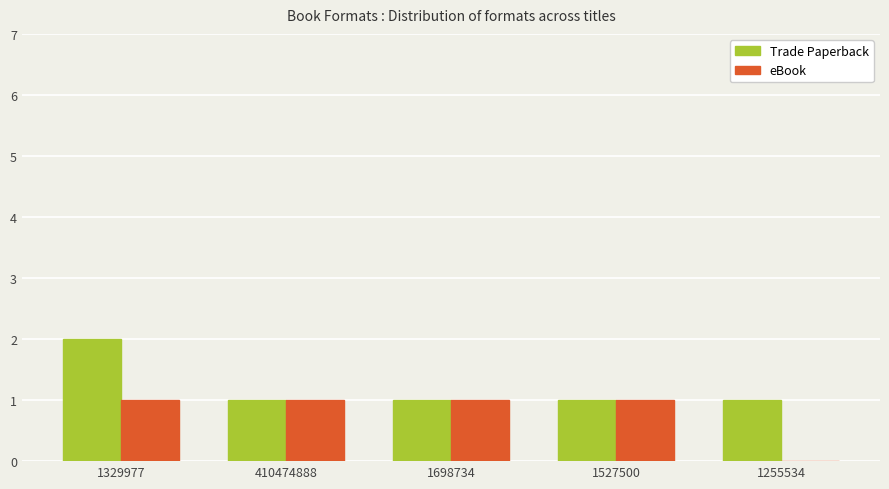

What is the sum of all Trade Paperback values?

6